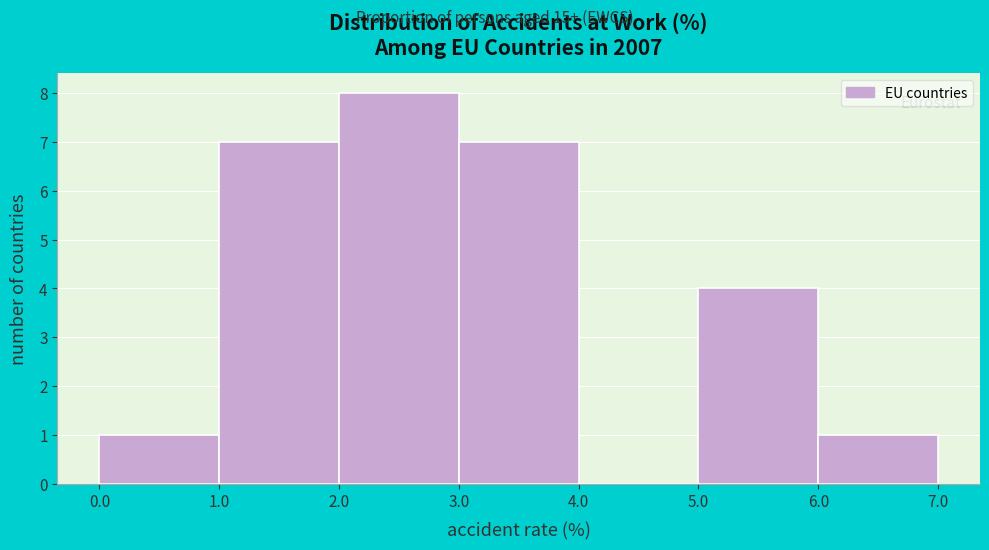

Reading left to right, list every bar in this chart as the range it spans on the x-axis followed by its height. The values are not printed on the chart, so give them approximately, as read against the axis.

0.0 to 1.0: 1
1.0 to 2.0: 7
2.0 to 3.0: 8
3.0 to 4.0: 7
4.0 to 5.0: 0
5.0 to 6.0: 4
6.0 to 7.0: 1